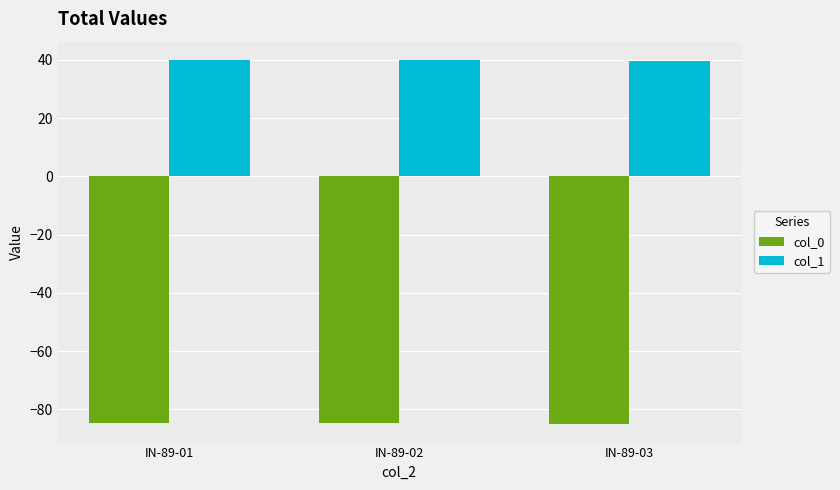

True or false: col_0 has a value of -85.1 at IN-89-03.

True